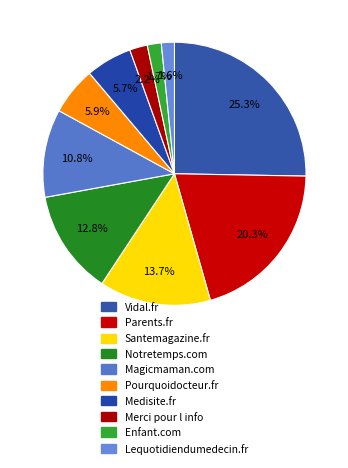

To the nearest percent, what is the combined percentage of Magicmaman.com and Notretemps.com?

24%